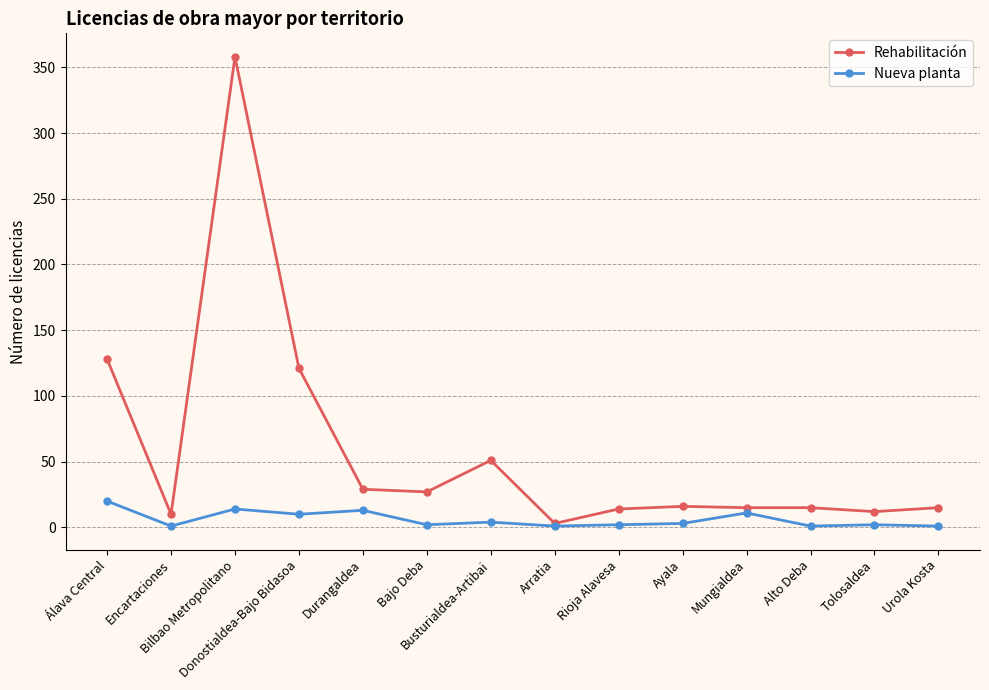

Is the value of Nueva planta at Alto Deba greater than the value of Rehabilitación at Bajo Deba?

No